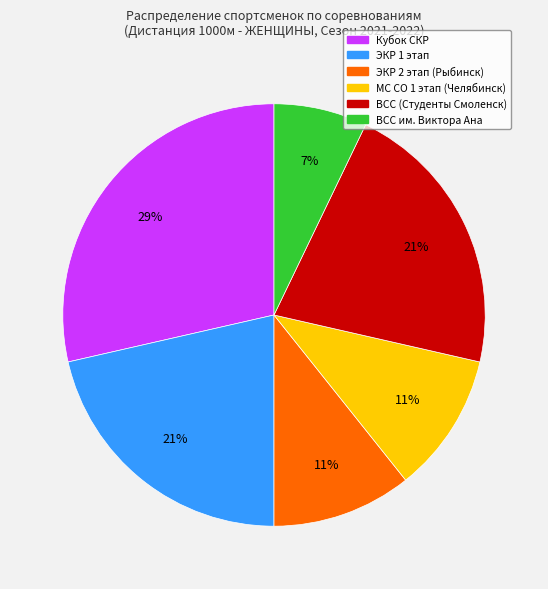

Is there any slice that represents more than half of the pie?

No